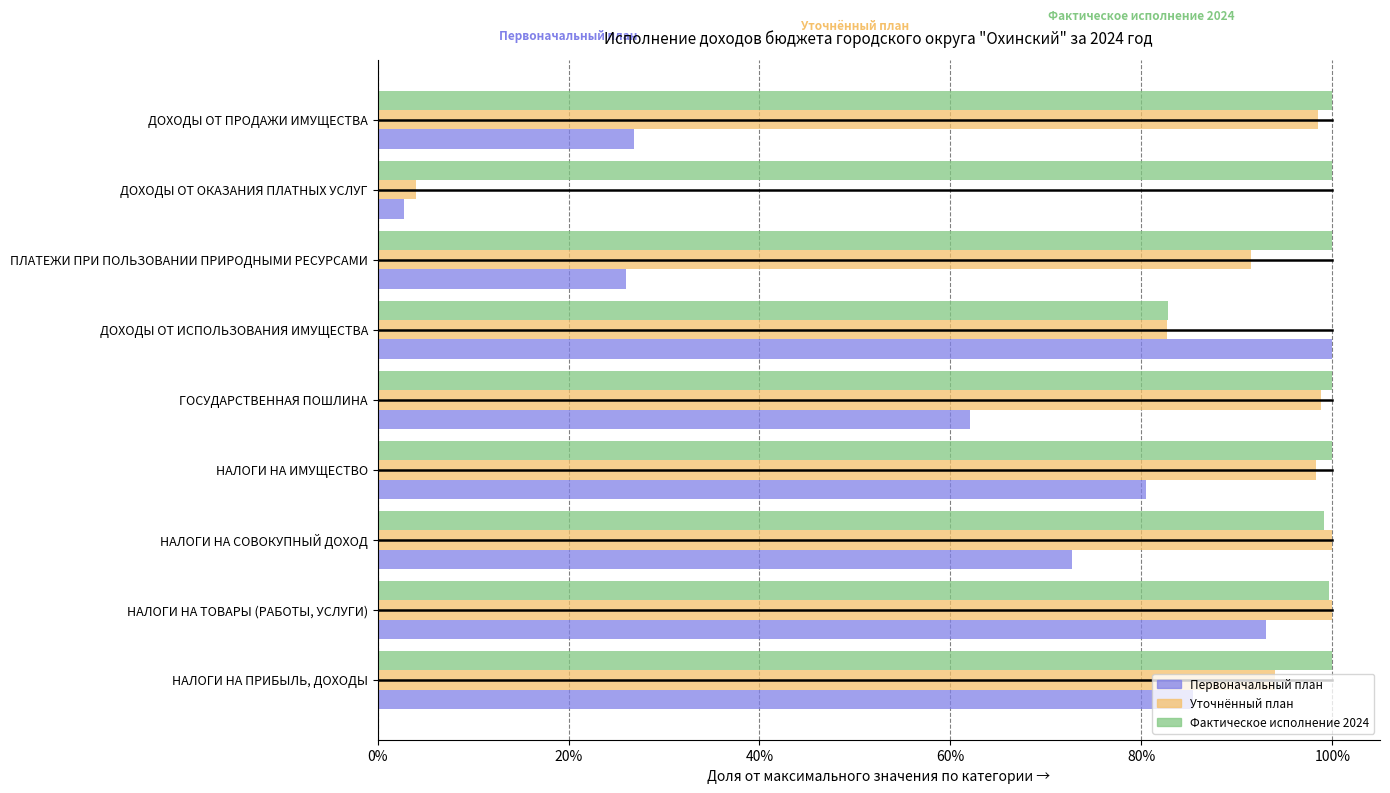

How many distinct data groups are displayed?

3